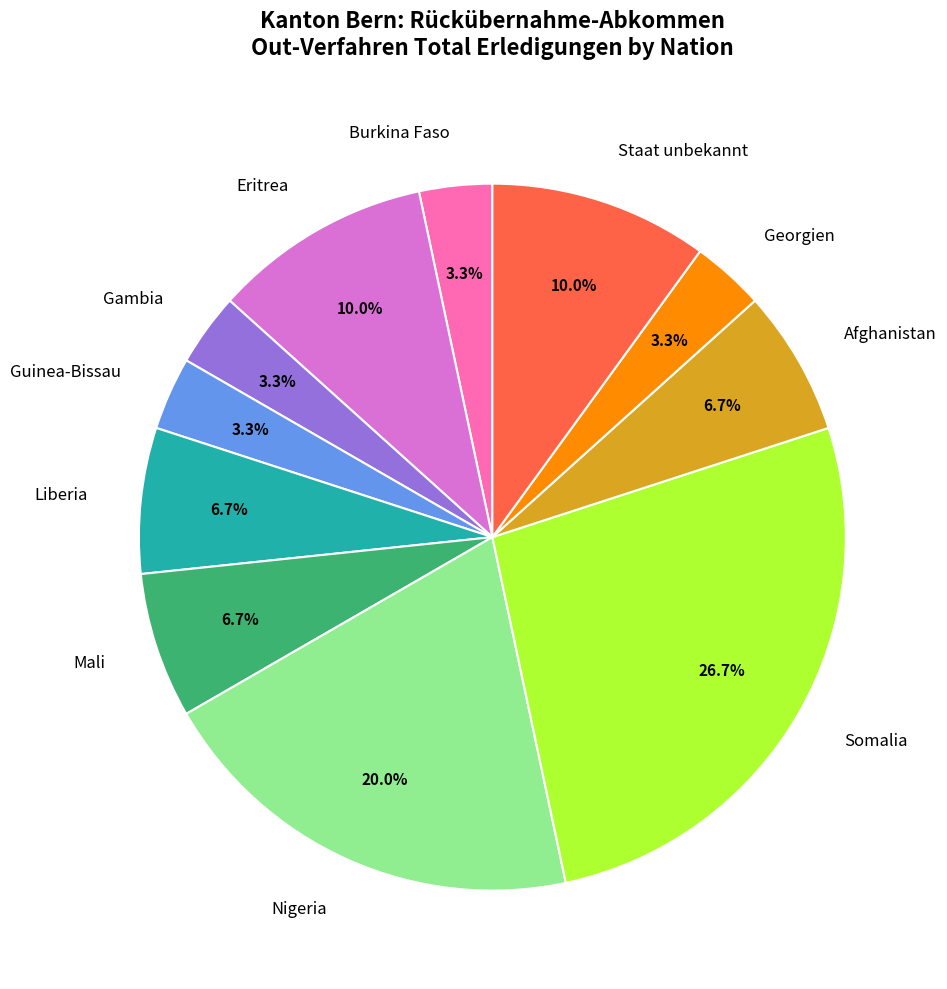

Is there a majority slice in this chart?

No